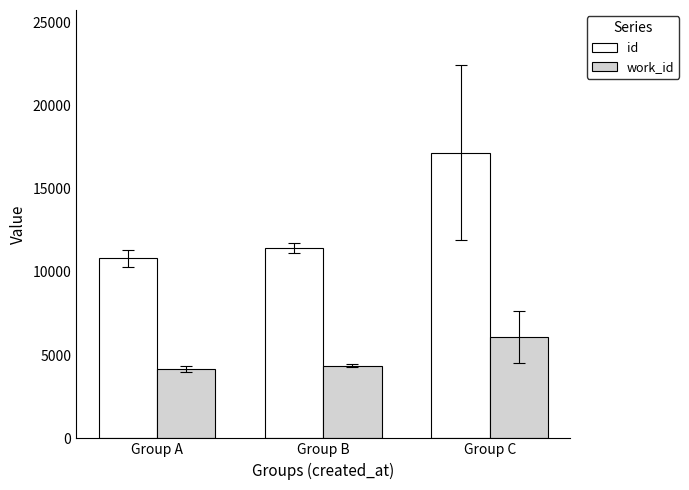

The work_id series shows 4149.7 at Group A. True or false?

True